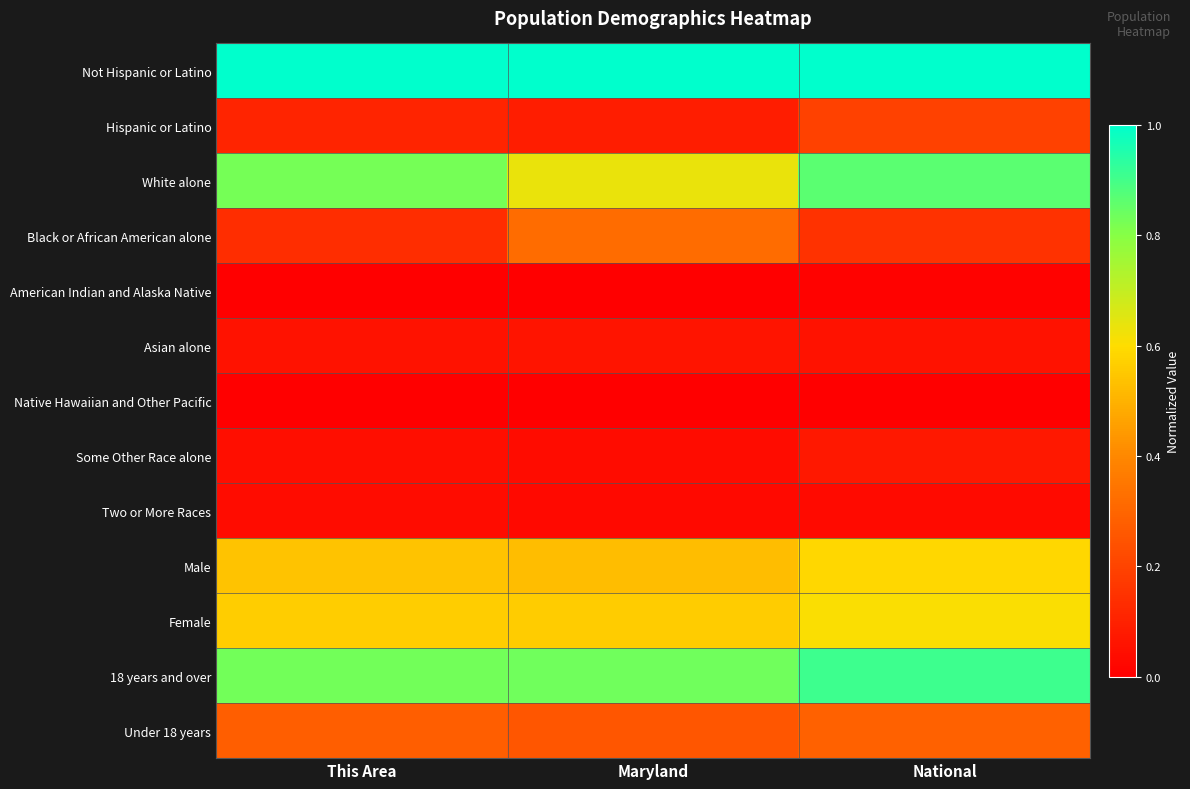

Reading right to left, list all the values displayed in this chart.

Not Hispanic or Latino: National=1.0	Maryland=1.0	This Area=1.0
Hispanic or Latino: National=0.2	Maryland=0.1	This Area=0.1
White alone: National=0.9	Maryland=0.6	This Area=0.8
Black or African American alone: National=0.1	Maryland=0.3	This Area=0.1
American Indian and Alaska Native: National=0.0	Maryland=0.0	This Area=0.0
Asian alone: National=0.1	Maryland=0.1	This Area=0.1
Native Hawaiian and Other Pacific: National=0.0	Maryland=0.0	This Area=0.0
Some Other Race alone: National=0.1	Maryland=0.0	This Area=0.0
Two or More Races: National=0.0	Maryland=0.0	This Area=0.0
Male: National=0.6	Maryland=0.5	This Area=0.5
Female: National=0.6	Maryland=0.6	This Area=0.6
18 years and over: National=0.9	Maryland=0.8	This Area=0.8
Under 18 years: National=0.3	Maryland=0.3	This Area=0.3